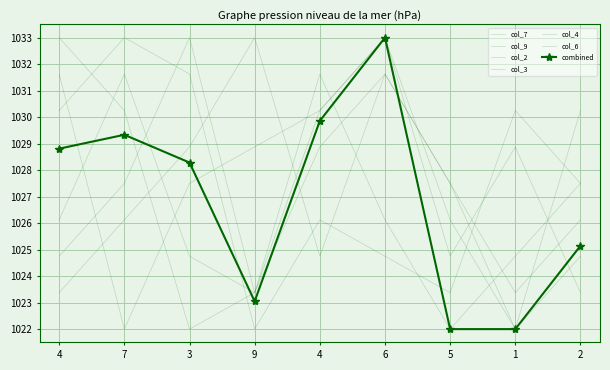

List the labels in order of col_2 value, largest first.

9, 6, 2, 3, 5, 7, 4, 4, 1